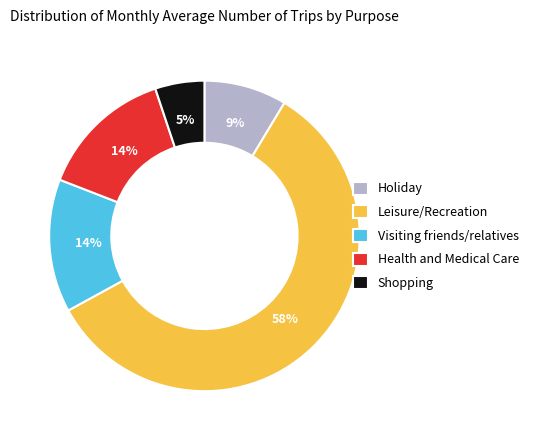

Which has a higher value, Leisure/Recreation or Shopping?

Leisure/Recreation